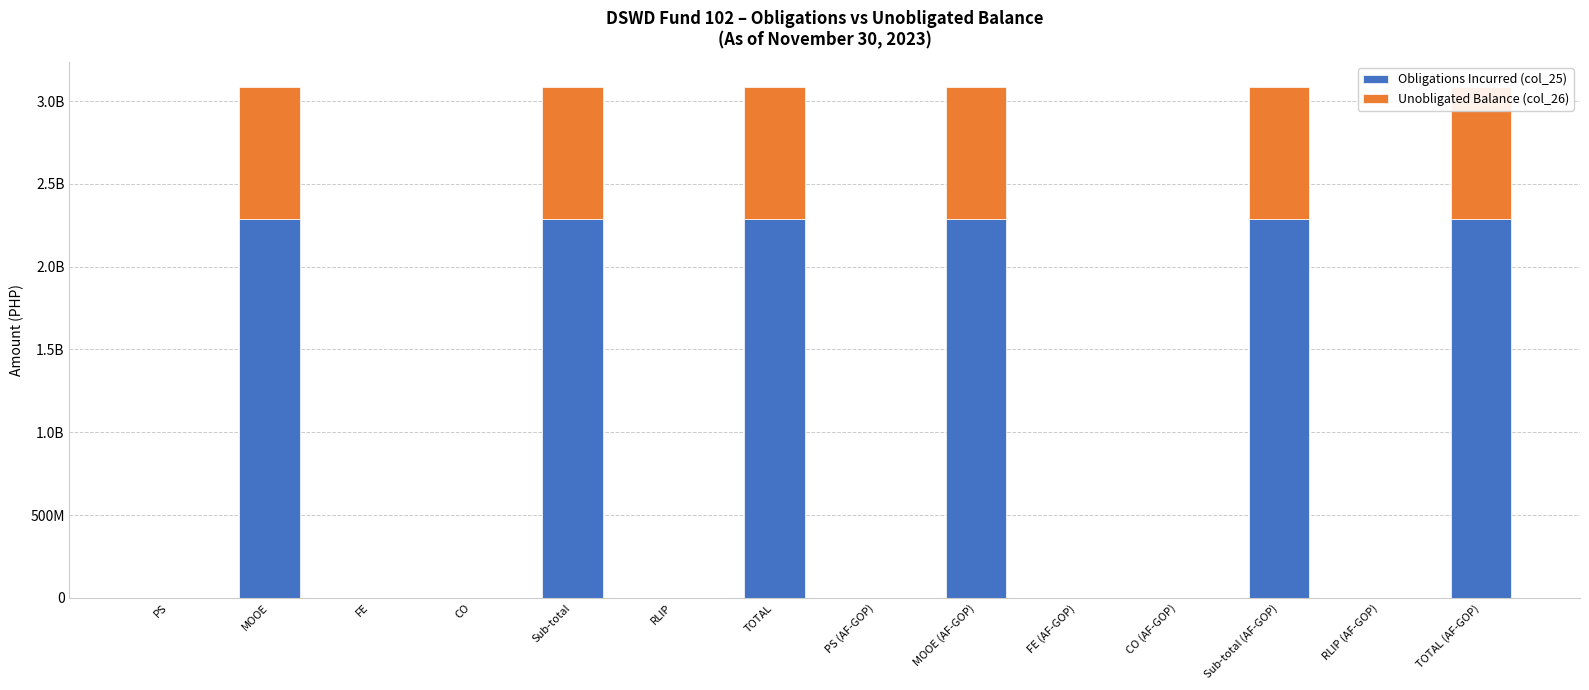

What is the difference between the Unobligated Balance (col_26) values at MOOE and FE?

794390062.4